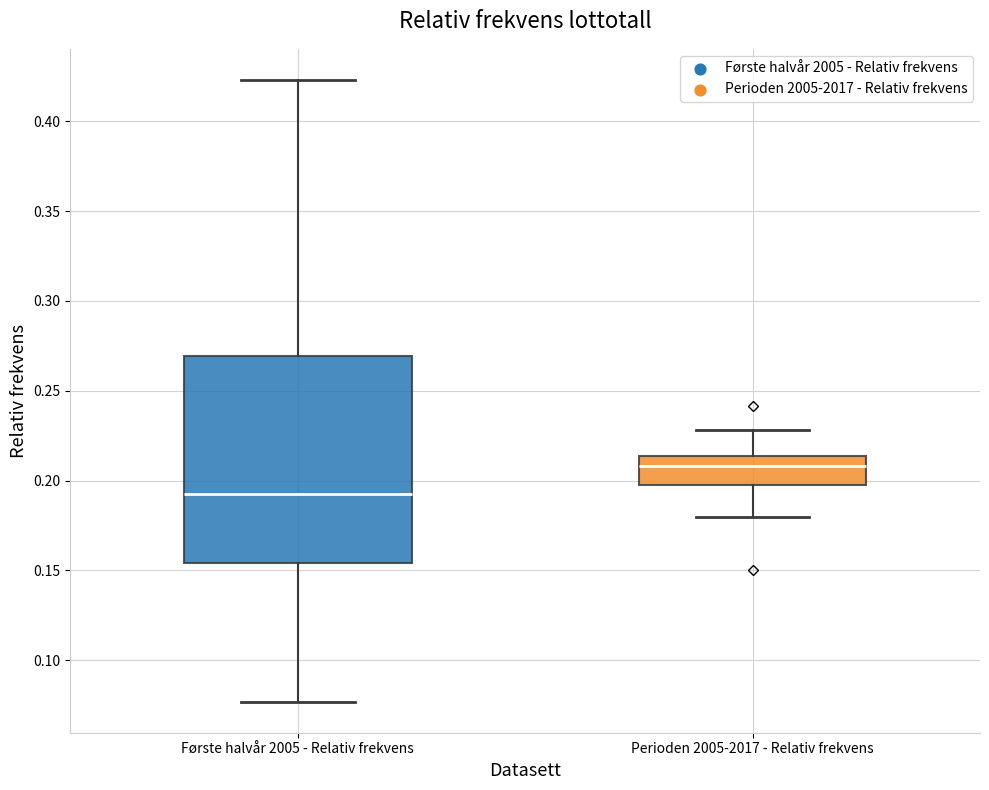

Which box is the tallest, from its lower edge to its upper edge?

Første halvår 2005 - Relativ frekvens